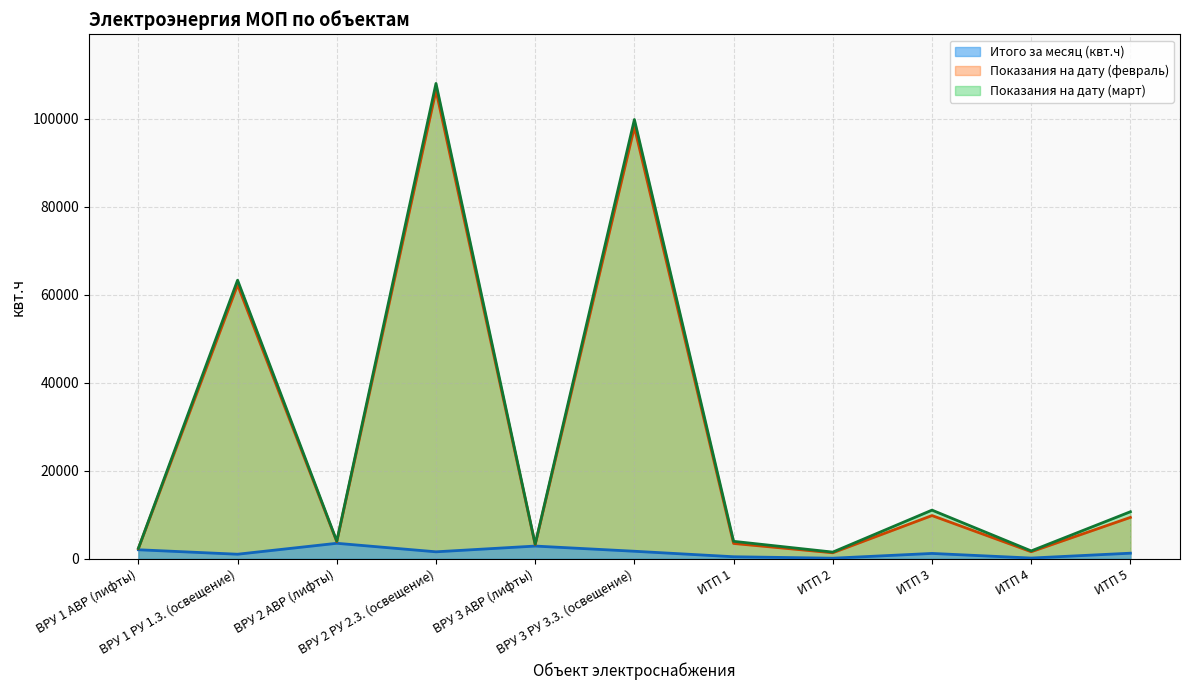

At which label is Показания на дату (февраль) closest to 53895?

ВРУ 1 РУ 1.3. (освещение)